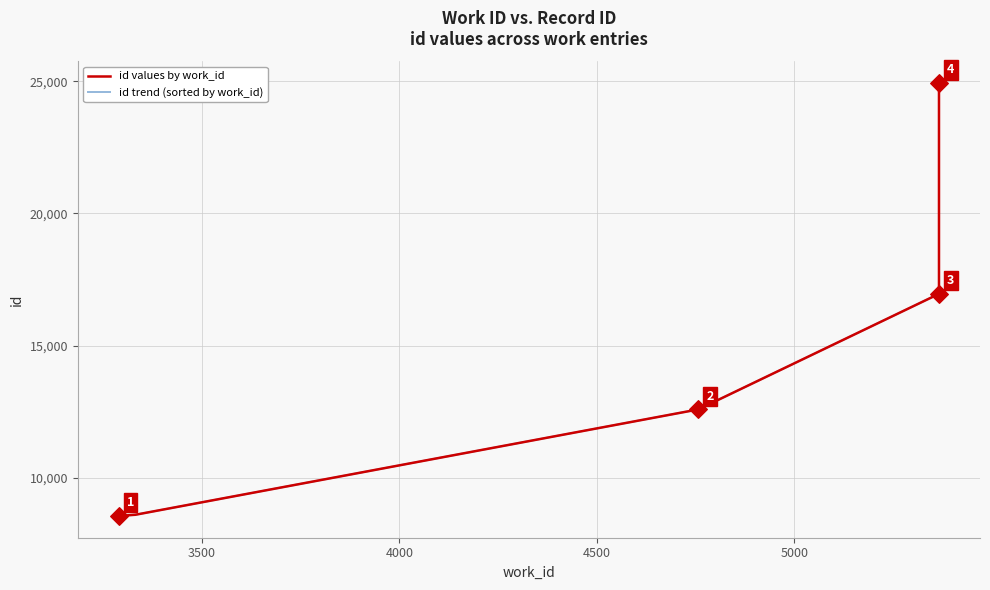

Which series has the largest Y range (max minus min)?

id values by work_id